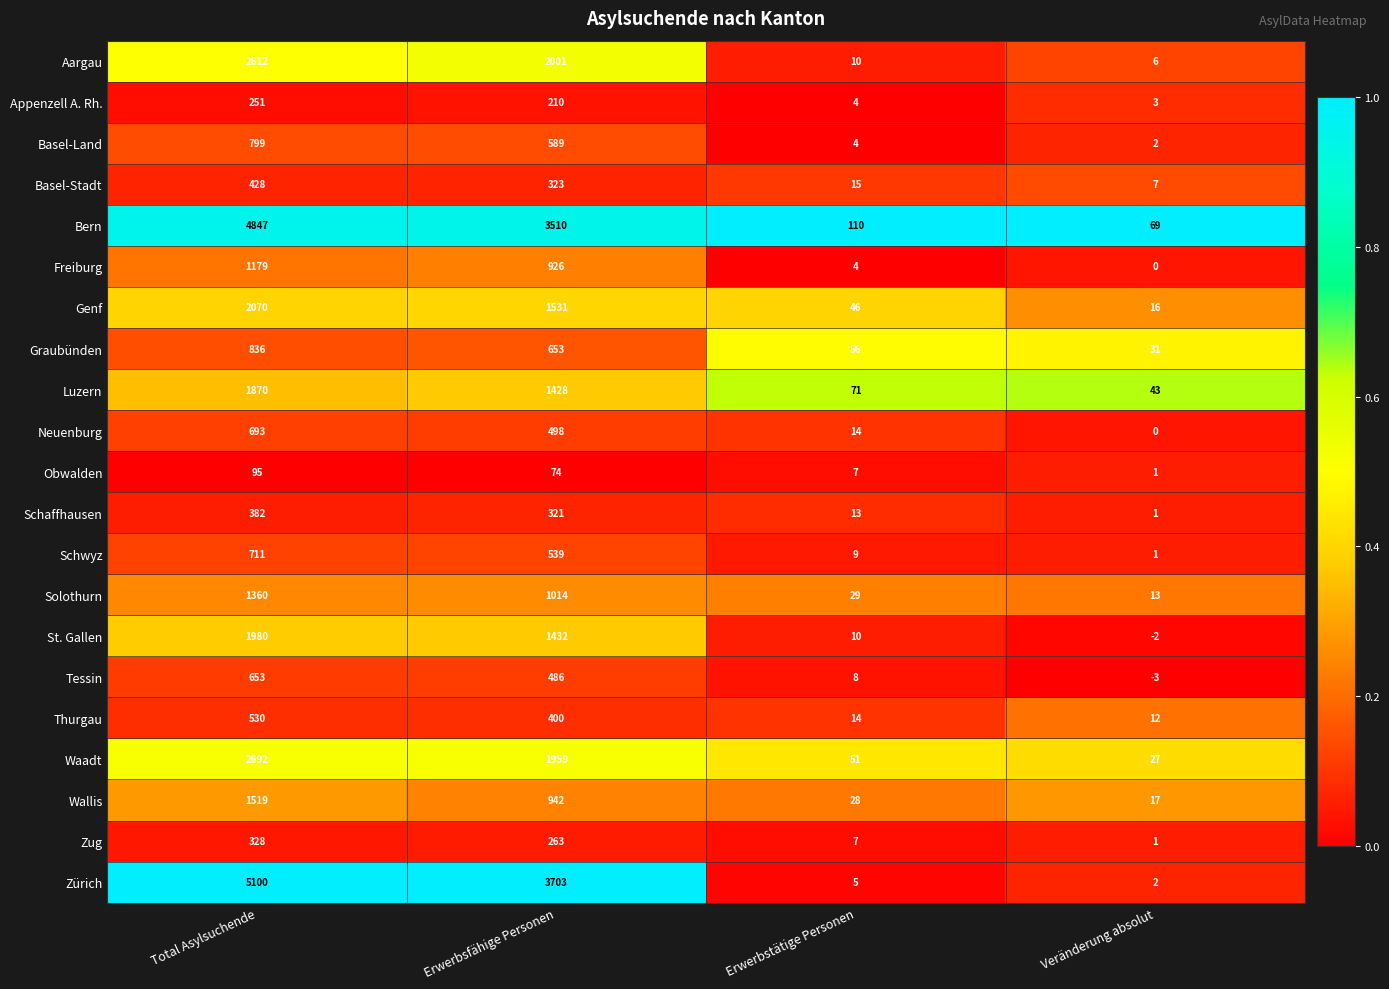

Between Erwerbsfähige Personen and Erwerbstätige Personen, which series saw the biggest shift?

Zürich